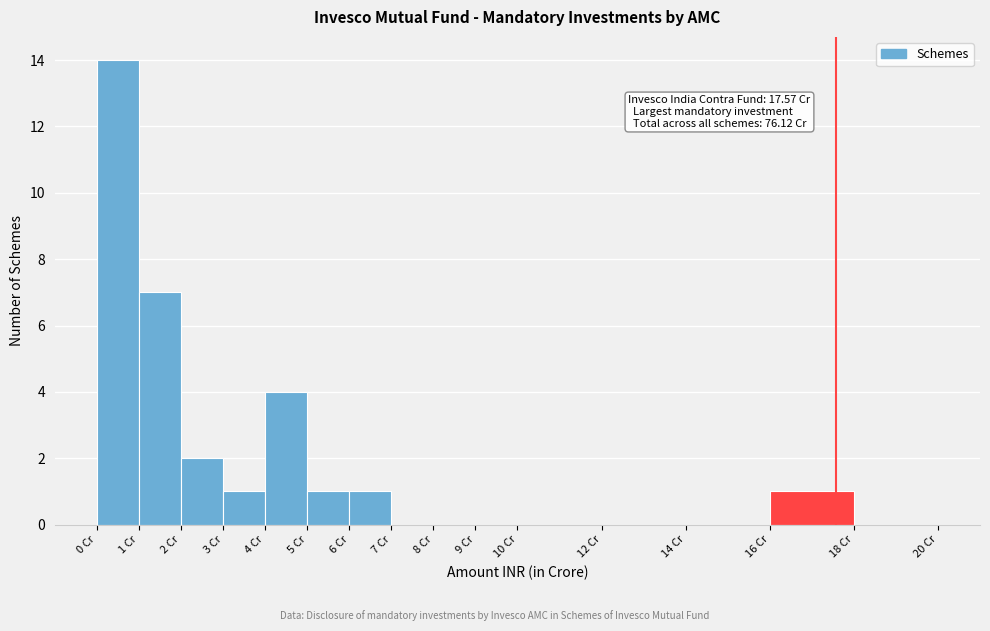

Which range on the x-axis has the tallest bar?

0 to 1